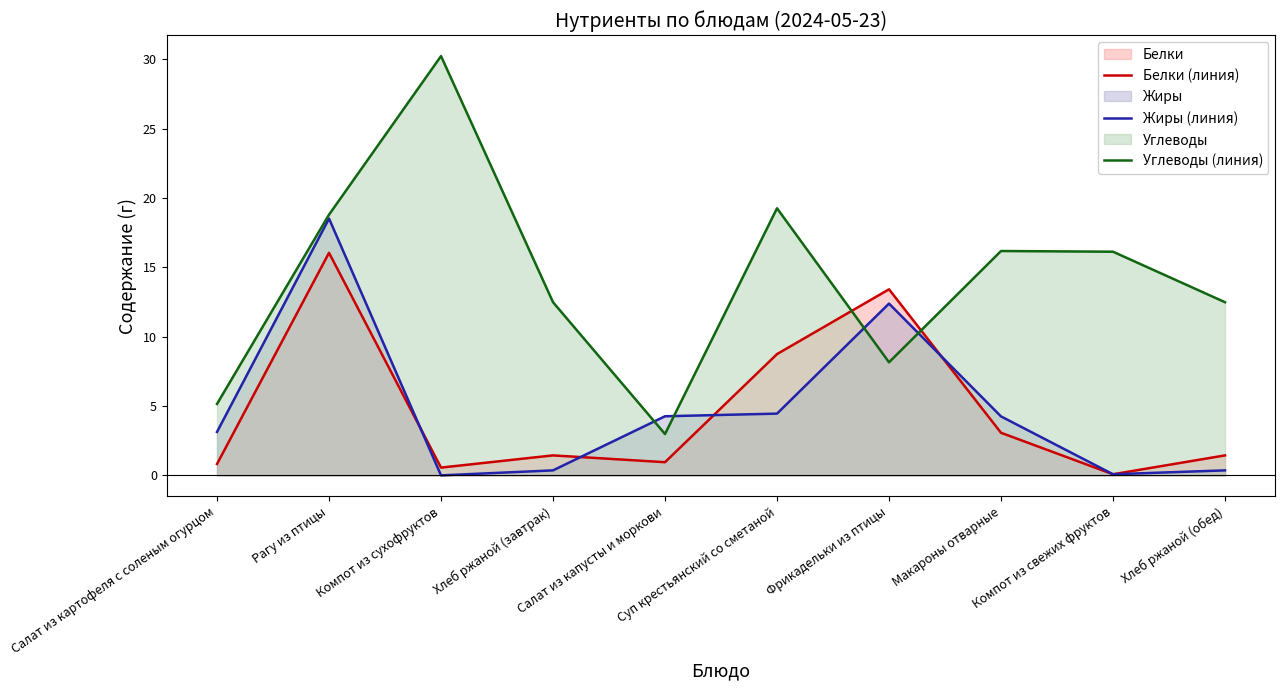

Which series has the largest total across all categories?

Углеводы (линия)